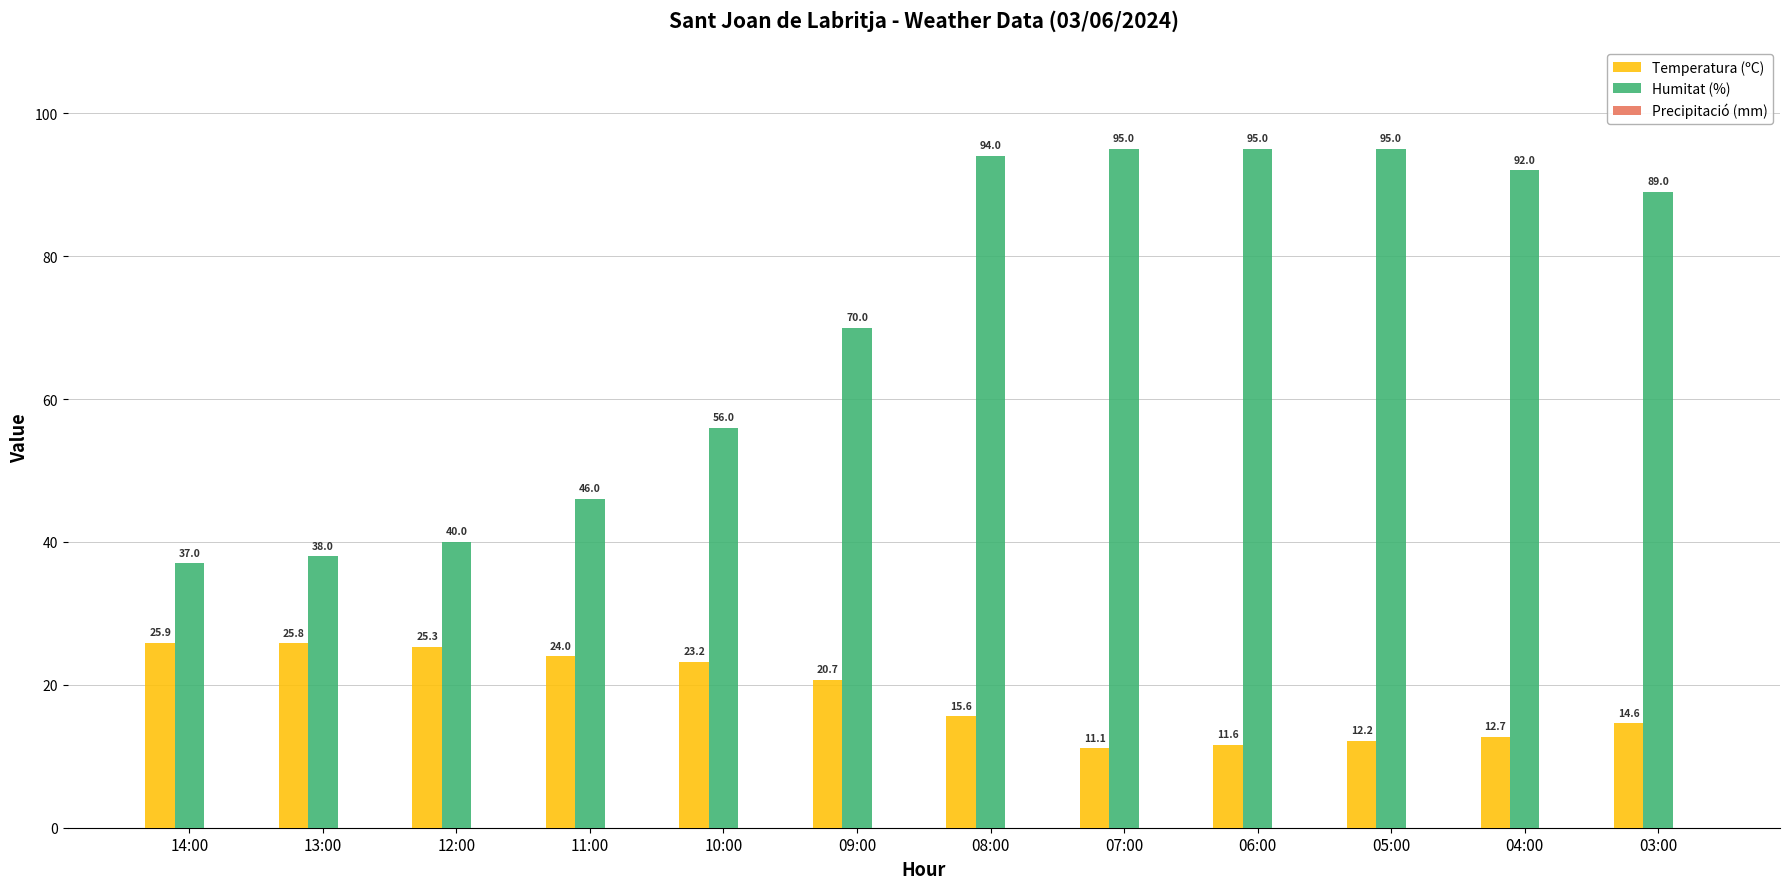

Count the number of data series in this chart.

2